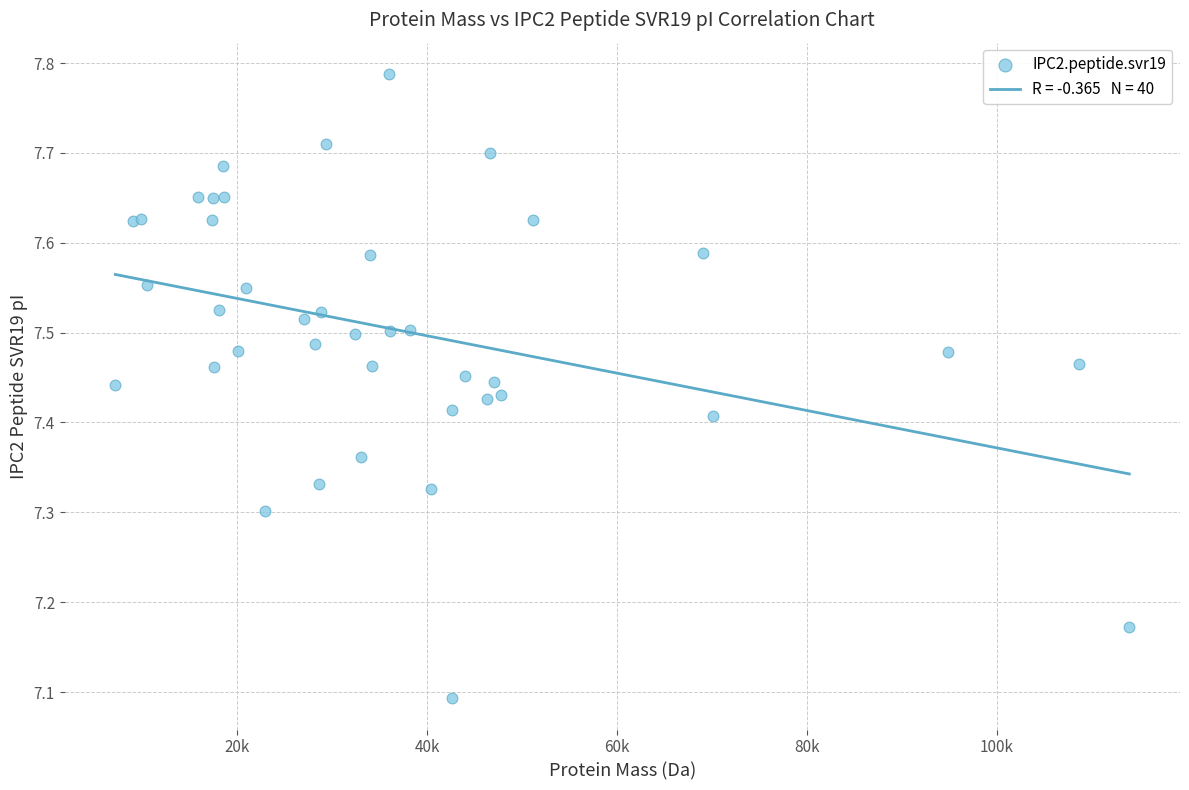

What Y value in the scatter plot is closest to 7?

7.1